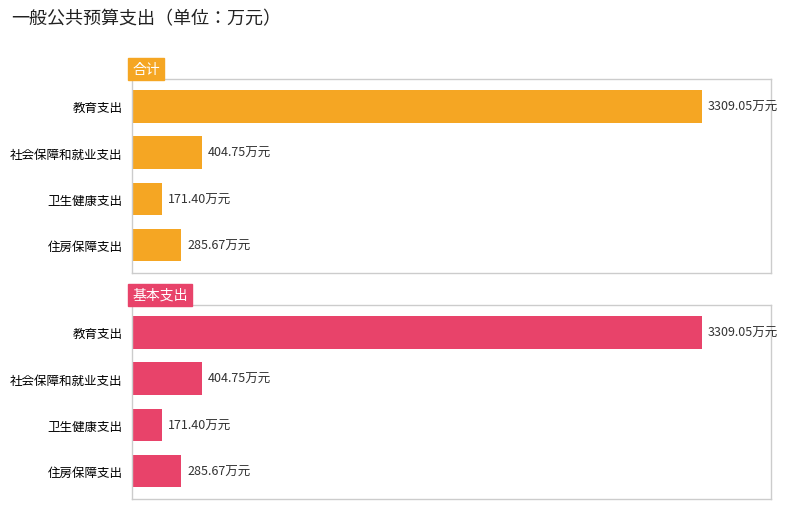

Reading left to right, transcribe all the data shown in this chart.

合计: 3309.1	404.8	171.4	285.7
基本支出: 3309.1	404.8	171.4	285.7